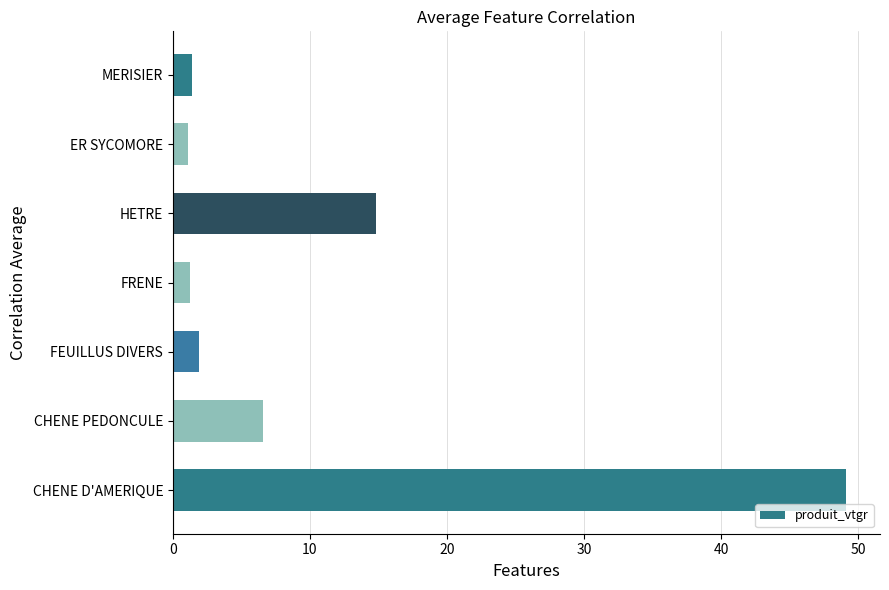

What is the smallest value displayed?

1.1